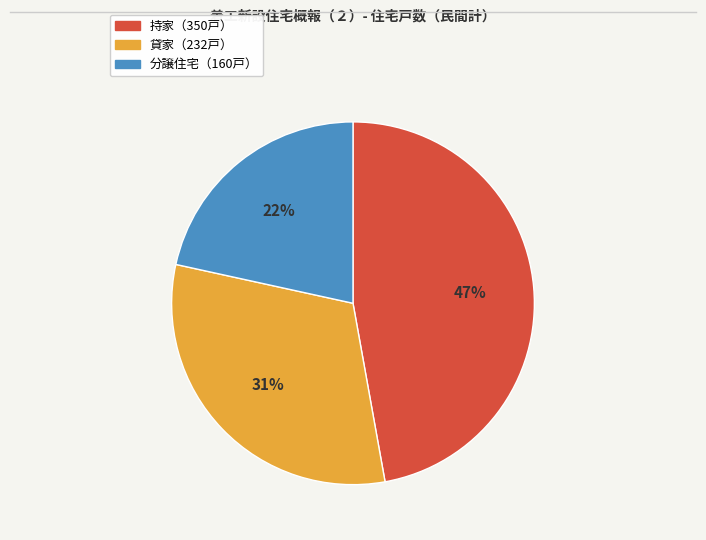

How many segments does this pie chart have?

3